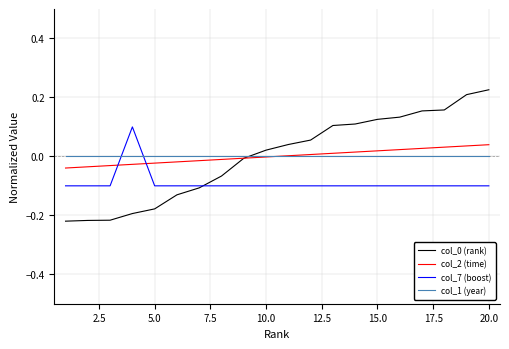

What is the difference between the maximum and minimum values in the col_0 (rank) series?

0.4